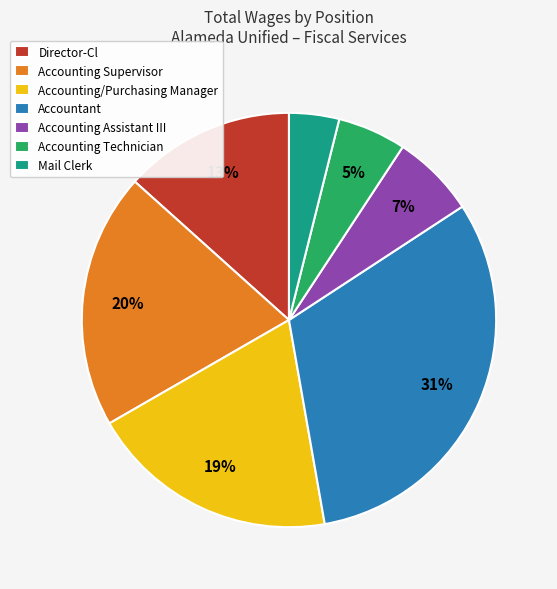

Do Accountant and Accounting Technician together represent more than half of the pie?

No